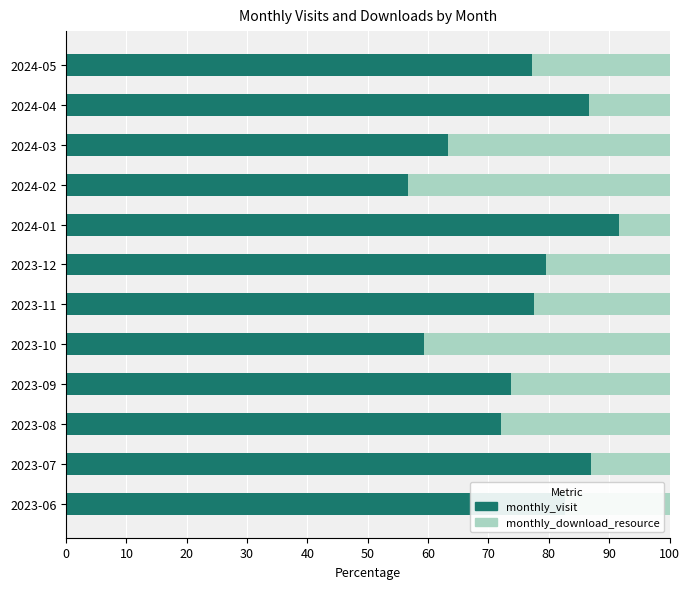

At which label does monthly_visit reach its peak?

2024-01